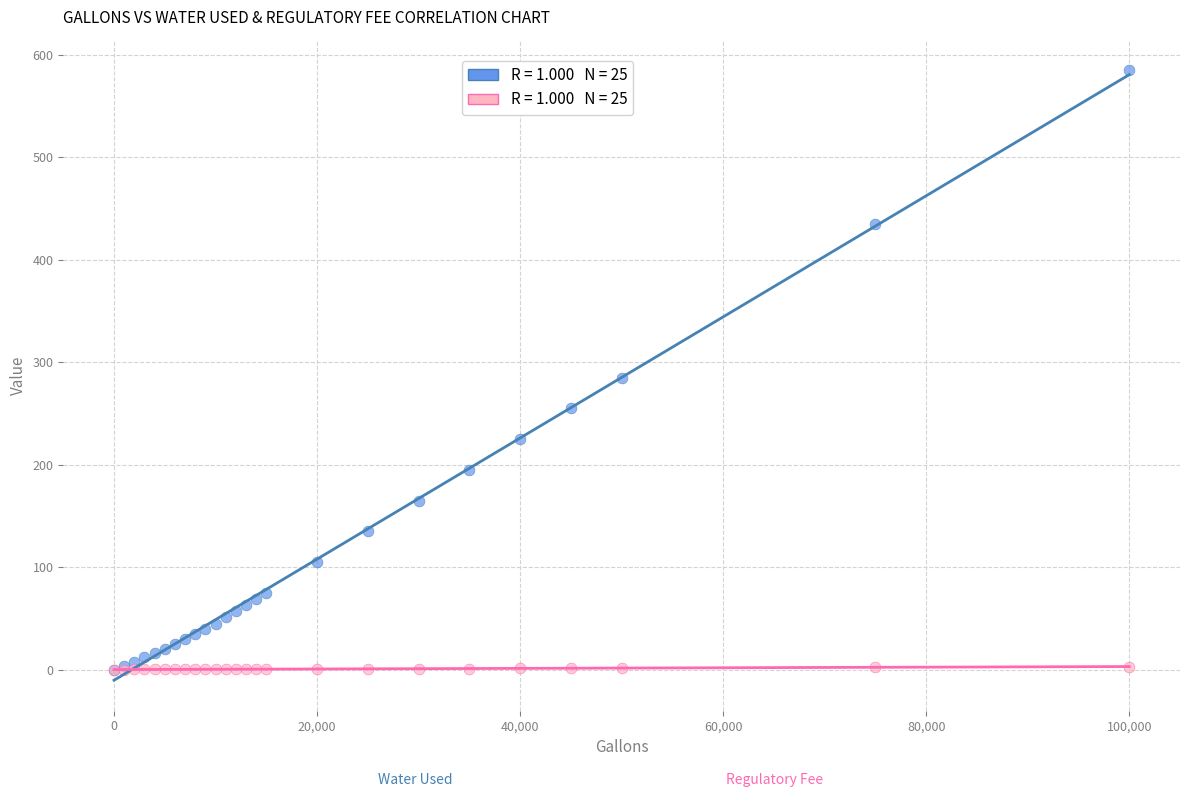

Across all series, what Y value is closest to 292?

285.0